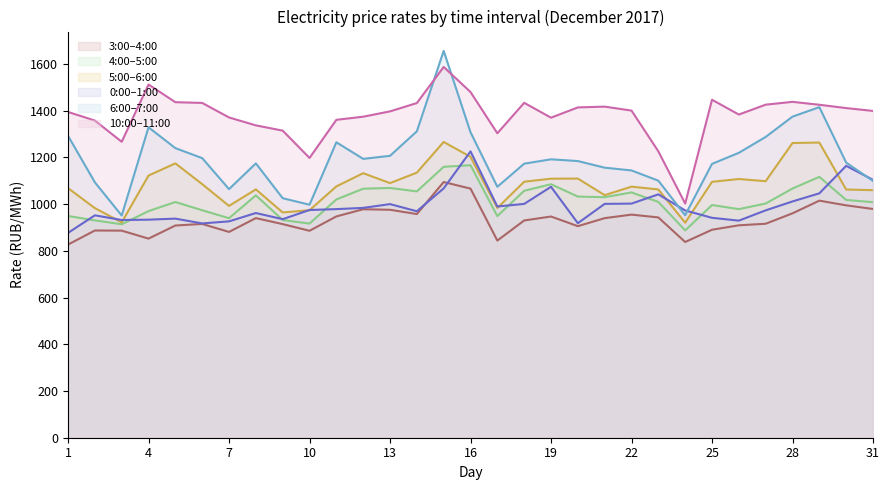

True or false: 10:00–11:00 and 5:00–6:00 intersect in this chart.

False